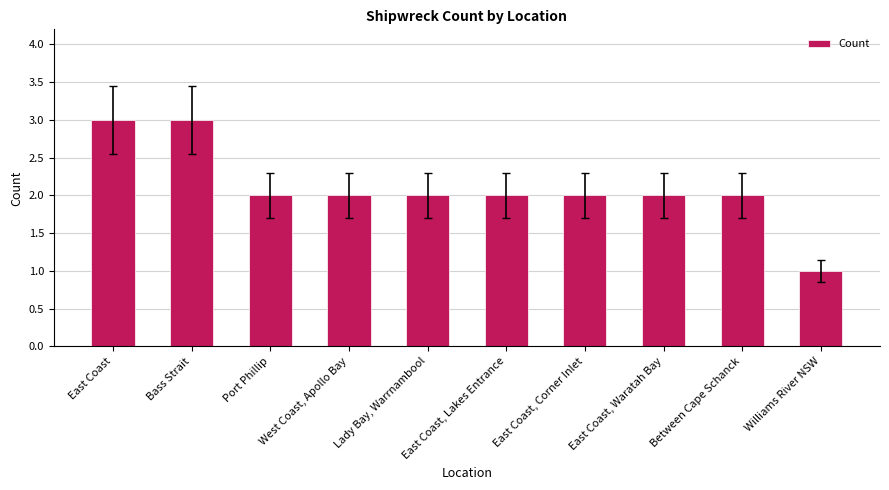

What is the label of the 3rd bar from the left?

Port Phillip